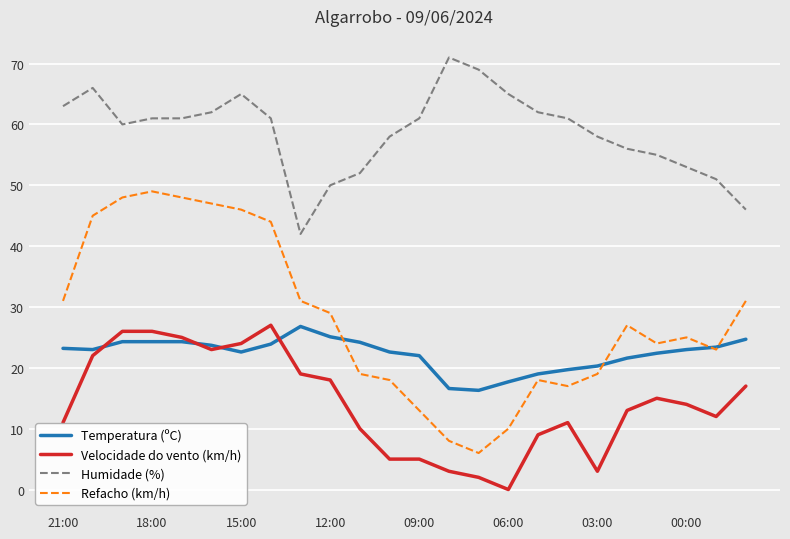

What is the average value of the Temperatura (ºC) series?

22.3